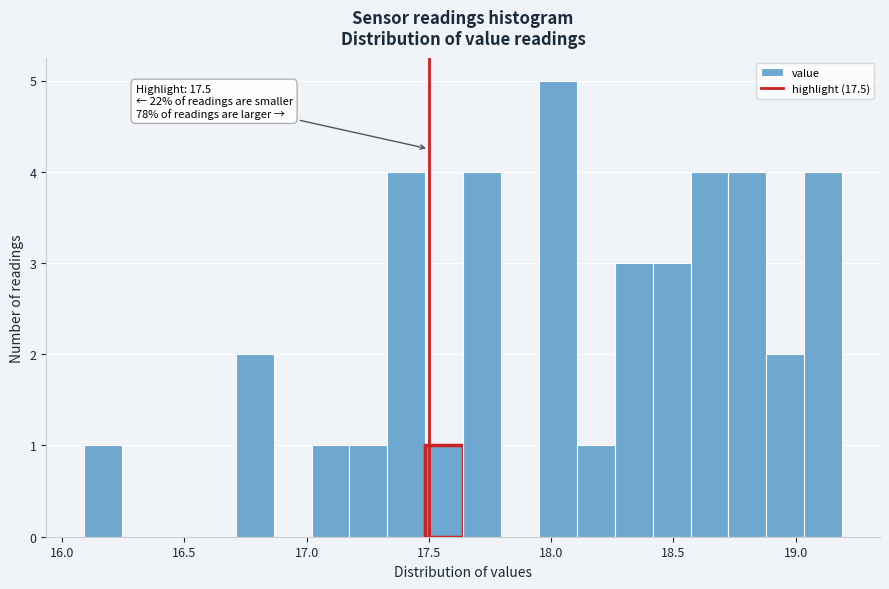

Read against the x-axis, roughly where is the centre of the tallest bar?

18.05